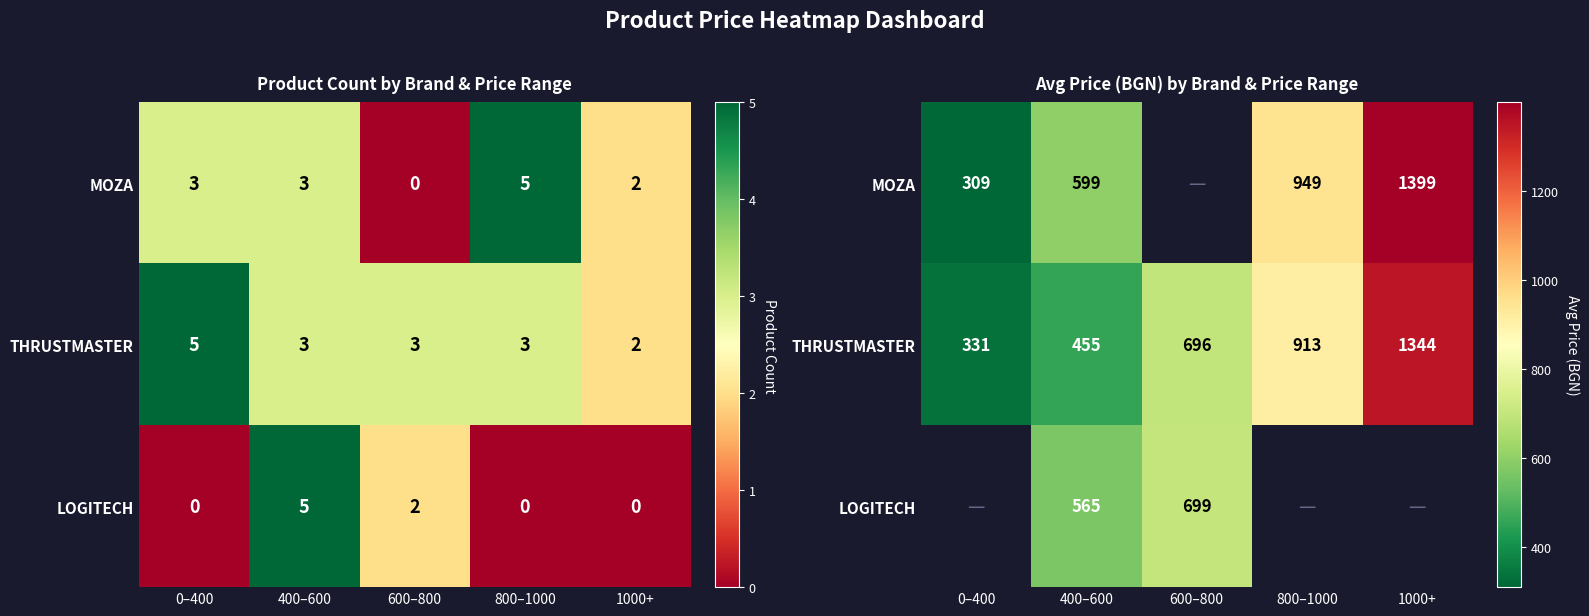

What is the minimum value for MOZA?

309.0